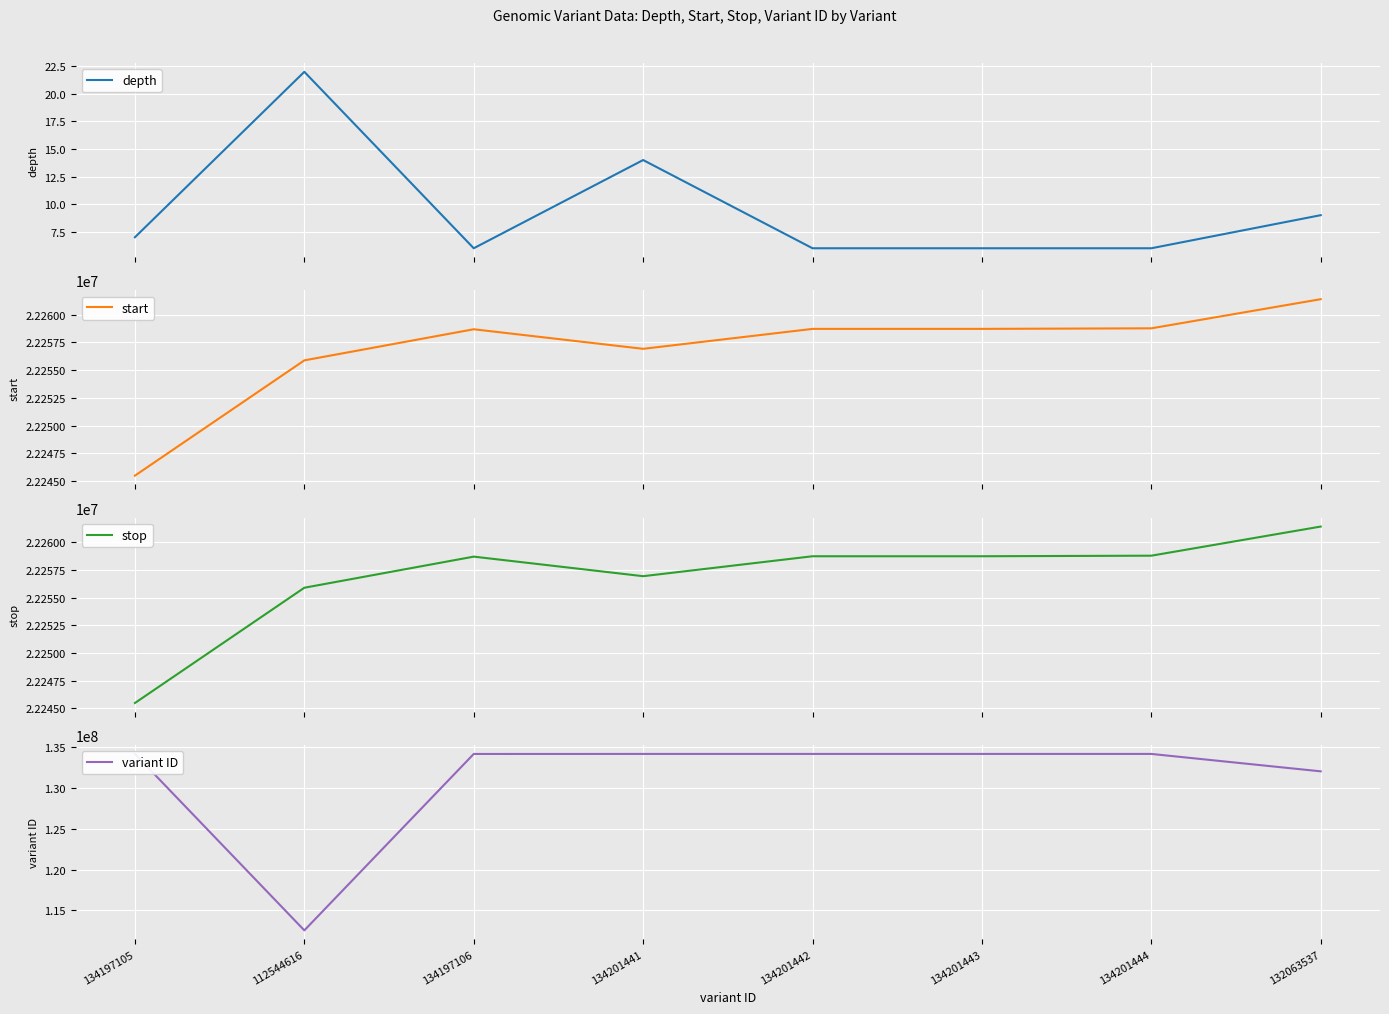

At which label does depth reach its minimum?

134197106